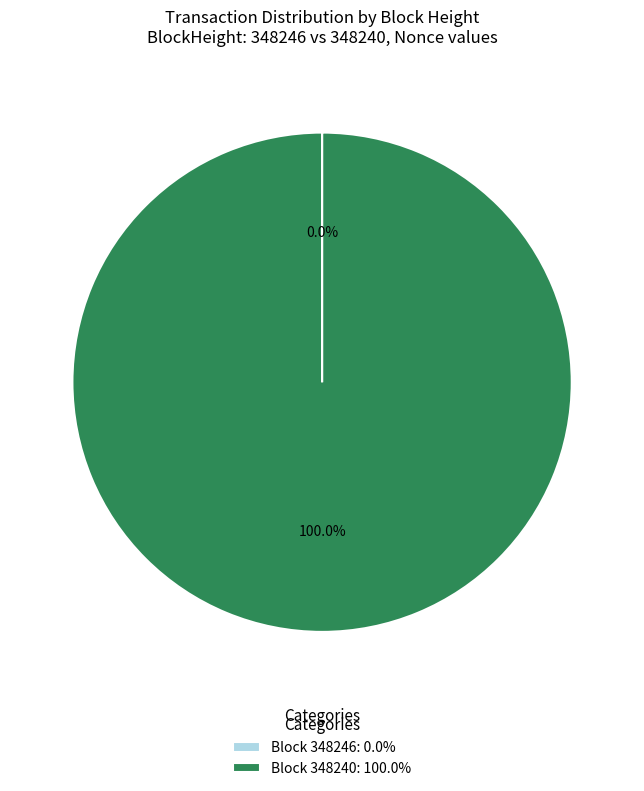

To the nearest percent, what is the average slice percentage?

50%